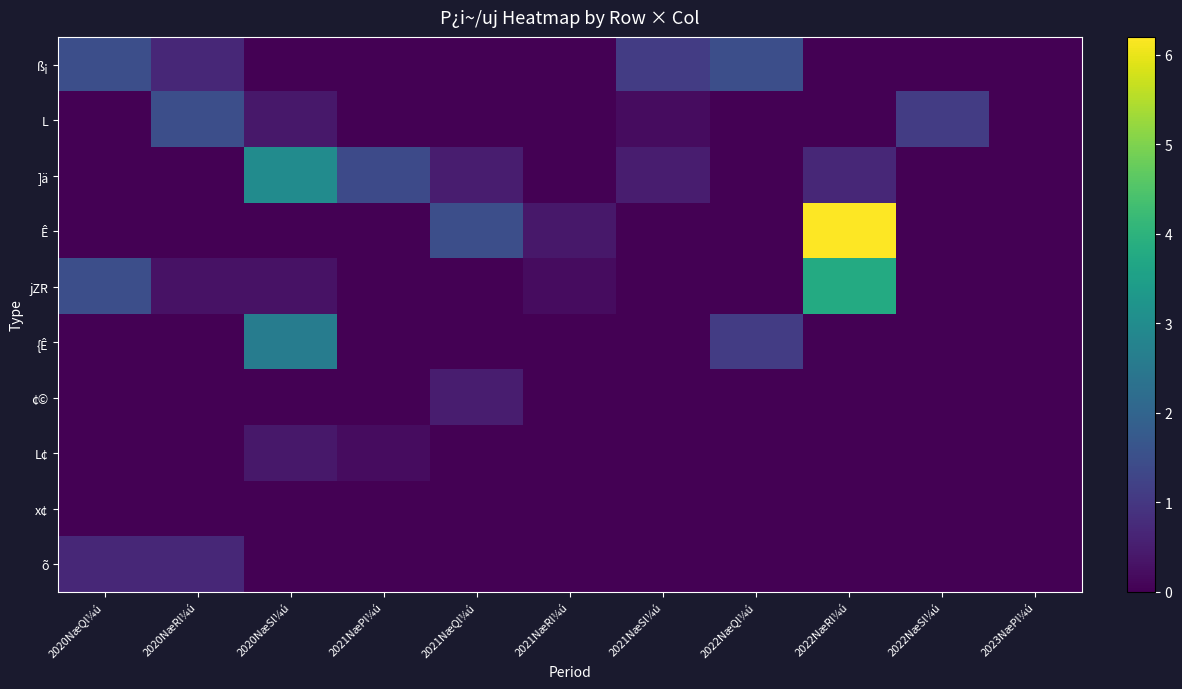

Reading left to right, list all the values displayed in this chart.

ß¡: 2020NæQl¼ú=1.5	2020NæRl¼ú=0.7	2020NæSl¼ú=0.0	2021NæPl¼ú=0.0	2021NæQl¼ú=0.0	2021NæRl¼ú=0.0	2021NæSl¼ú=1.1	2022NæQl¼ú=1.5	2022NæRl¼ú=0.0	2022NæSl¼ú=0.0	2023NæPl¼ú=0.0
L: 2020NæQl¼ú=0.0	2020NæRl¼ú=1.5	2020NæSl¼ú=0.4	2021NæPl¼ú=0.0	2021NæQl¼ú=0.0	2021NæRl¼ú=0.0	2021NæSl¼ú=0.2	2022NæQl¼ú=0.0	2022NæRl¼ú=0.0	2022NæSl¼ú=1.1	2023NæPl¼ú=0.0
]ä: 2020NæQl¼ú=0.0	2020NæRl¼ú=0.0	2020NæSl¼ú=3.0	2021NæPl¼ú=1.4	2021NæQl¼ú=0.5	2021NæRl¼ú=0.0	2021NæSl¼ú=0.5	2022NæQl¼ú=0.0	2022NæRl¼ú=0.7	2022NæSl¼ú=0.0	2023NæPl¼ú=0.0
Ê: 2020NæQl¼ú=0.0	2020NæRl¼ú=0.0	2020NæSl¼ú=0.0	2021NæPl¼ú=0.0	2021NæQl¼ú=1.5	2021NæRl¼ú=0.4	2021NæSl¼ú=0.0	2022NæQl¼ú=0.0	2022NæRl¼ú=6.2	2022NæSl¼ú=0.0	2023NæPl¼ú=0.0
jZR: 2020NæQl¼ú=1.5	2020NæRl¼ú=0.3	2020NæSl¼ú=0.3	2021NæPl¼ú=0.0	2021NæQl¼ú=0.0	2021NæRl¼ú=0.2	2021NæSl¼ú=0.0	2022NæQl¼ú=0.0	2022NæRl¼ú=3.8	2022NæSl¼ú=0.0	2023NæPl¼ú=0.0
{Ê: 2020NæQl¼ú=0.0	2020NæRl¼ú=0.0	2020NæSl¼ú=2.6	2021NæPl¼ú=0.0	2021NæQl¼ú=0.0	2021NæRl¼ú=0.0	2021NæSl¼ú=0.0	2022NæQl¼ú=1.1	2022NæRl¼ú=0.0	2022NæSl¼ú=0.0	2023NæPl¼ú=0.0
¢©: 2020NæQl¼ú=0.0	2020NæRl¼ú=0.0	2020NæSl¼ú=0.0	2021NæPl¼ú=0.0	2021NæQl¼ú=0.5	2021NæRl¼ú=0.0	2021NæSl¼ú=0.0	2022NæQl¼ú=0.0	2022NæRl¼ú=0.0	2022NæSl¼ú=0.0	2023NæPl¼ú=0.0
L¢: 2020NæQl¼ú=0.0	2020NæRl¼ú=0.0	2020NæSl¼ú=0.4	2021NæPl¼ú=0.2	2021NæQl¼ú=0.0	2021NæRl¼ú=0.0	2021NæSl¼ú=0.0	2022NæQl¼ú=0.0	2022NæRl¼ú=0.0	2022NæSl¼ú=0.0	2023NæPl¼ú=0.0
x¢: 2020NæQl¼ú=0.0	2020NæRl¼ú=0.0	2020NæSl¼ú=0.0	2021NæPl¼ú=0.0	2021NæQl¼ú=0.0	2021NæRl¼ú=0.0	2021NæSl¼ú=0.0	2022NæQl¼ú=0.0	2022NæRl¼ú=0.0	2022NæSl¼ú=0.0	2023NæPl¼ú=0.0
õ: 2020NæQl¼ú=0.7	2020NæRl¼ú=0.7	2020NæSl¼ú=0.0	2021NæPl¼ú=0.0	2021NæQl¼ú=0.0	2021NæRl¼ú=0.0	2021NæSl¼ú=0.0	2022NæQl¼ú=0.0	2022NæRl¼ú=0.0	2022NæSl¼ú=0.0	2023NæPl¼ú=0.0